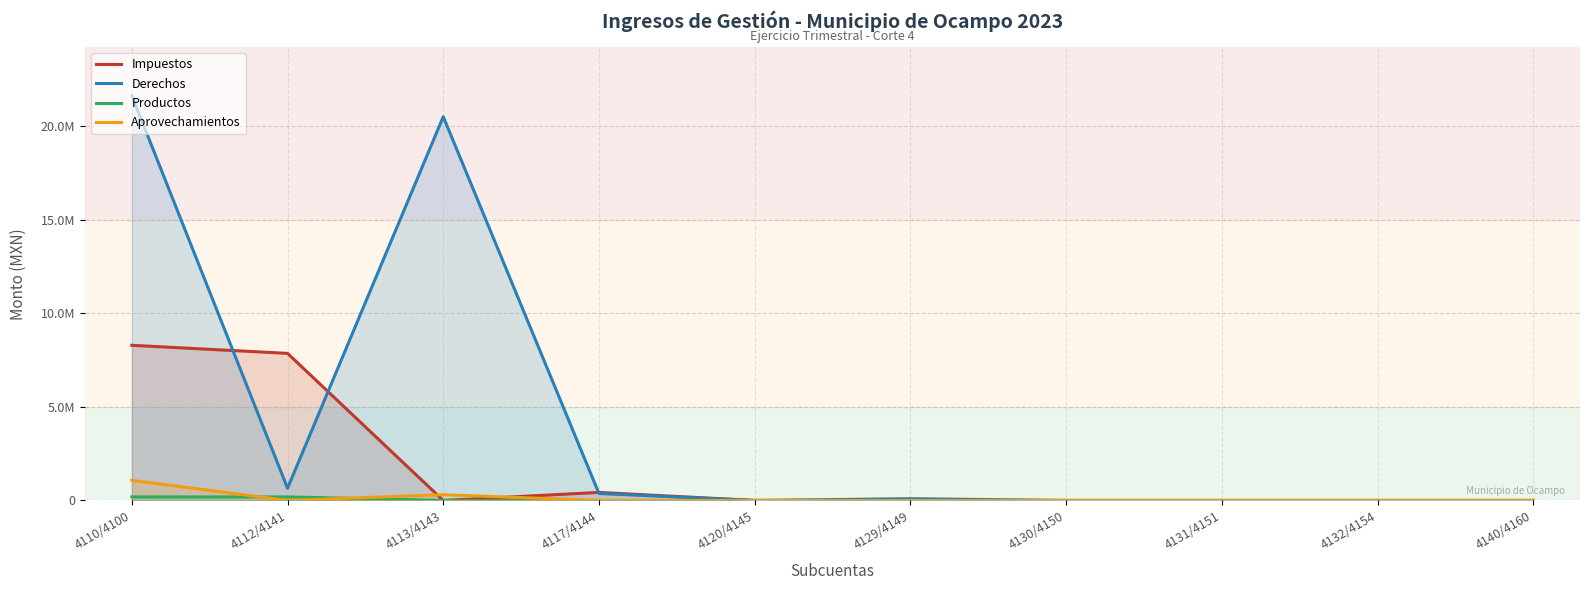

True or false: Impuestos and Productos cross at least once.

False